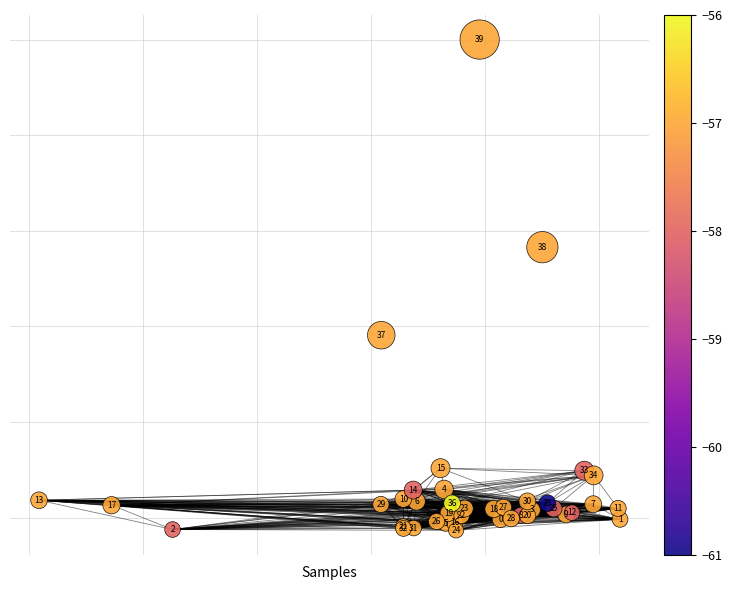

What Y value in the scatter plot is closest to 34?

38.3